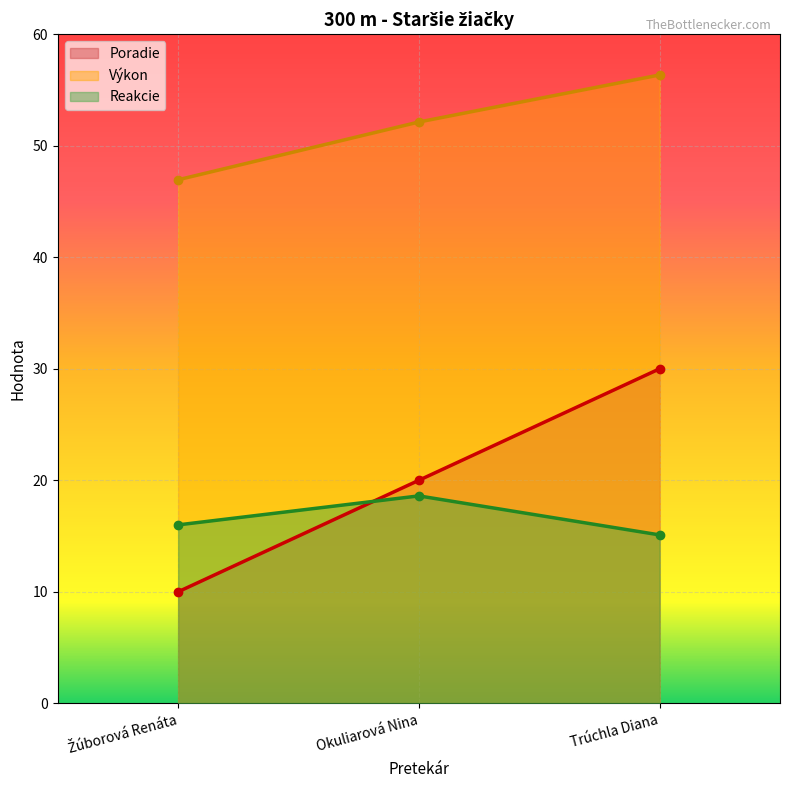

Reading right to left, list all the values displayed in this chart.

Poradie: Trúchla Diana=30.0	Okuliarová Nina=20.0	Žúborová Renáta=10.0
Výkon: Trúchla Diana=56.4	Okuliarová Nina=52.1	Žúborová Renáta=47.0
Reakcie: Trúchla Diana=15.1	Okuliarová Nina=18.6	Žúborová Renáta=16.0